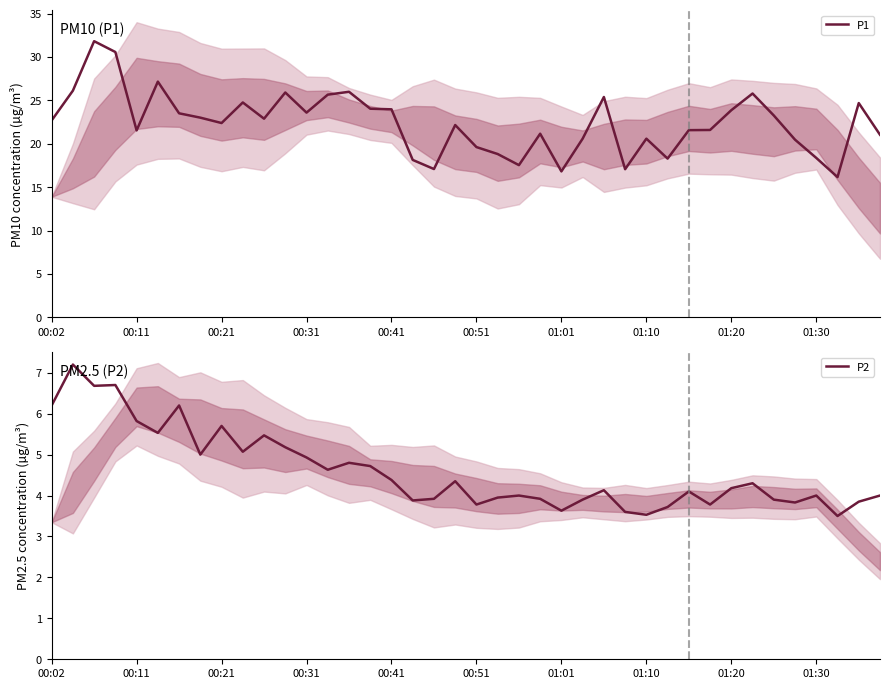

Rank the series at 23 from highest to lowest value.

P1, P2